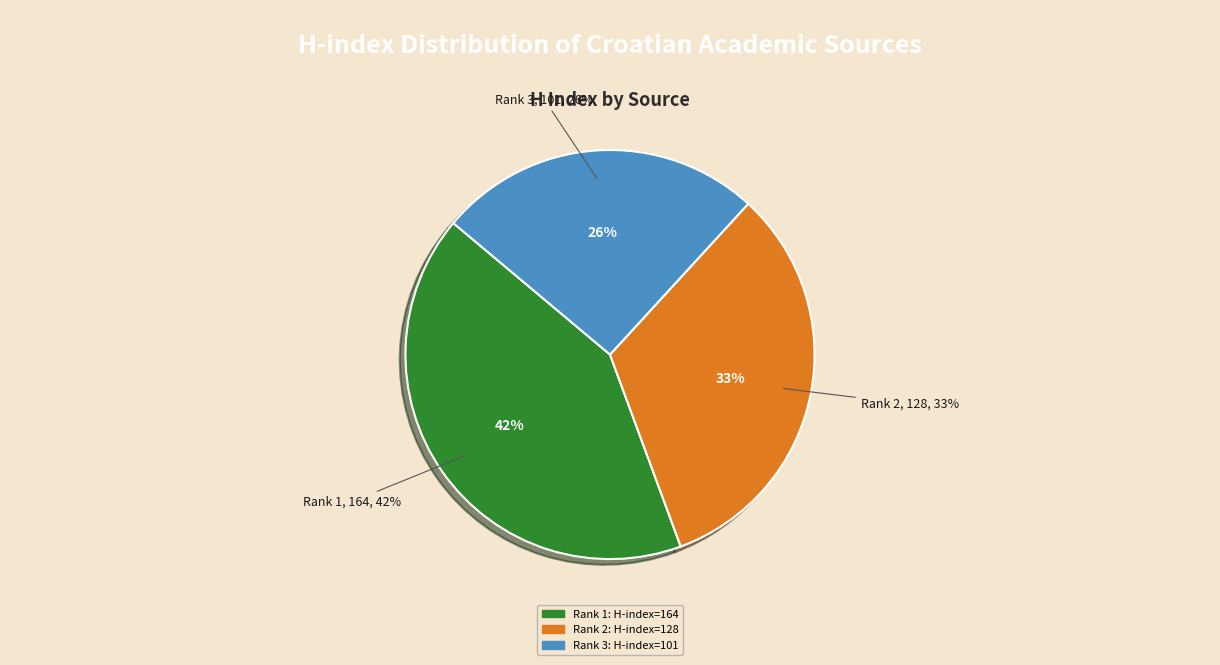

To the nearest percent, what is the average slice percentage?

33%